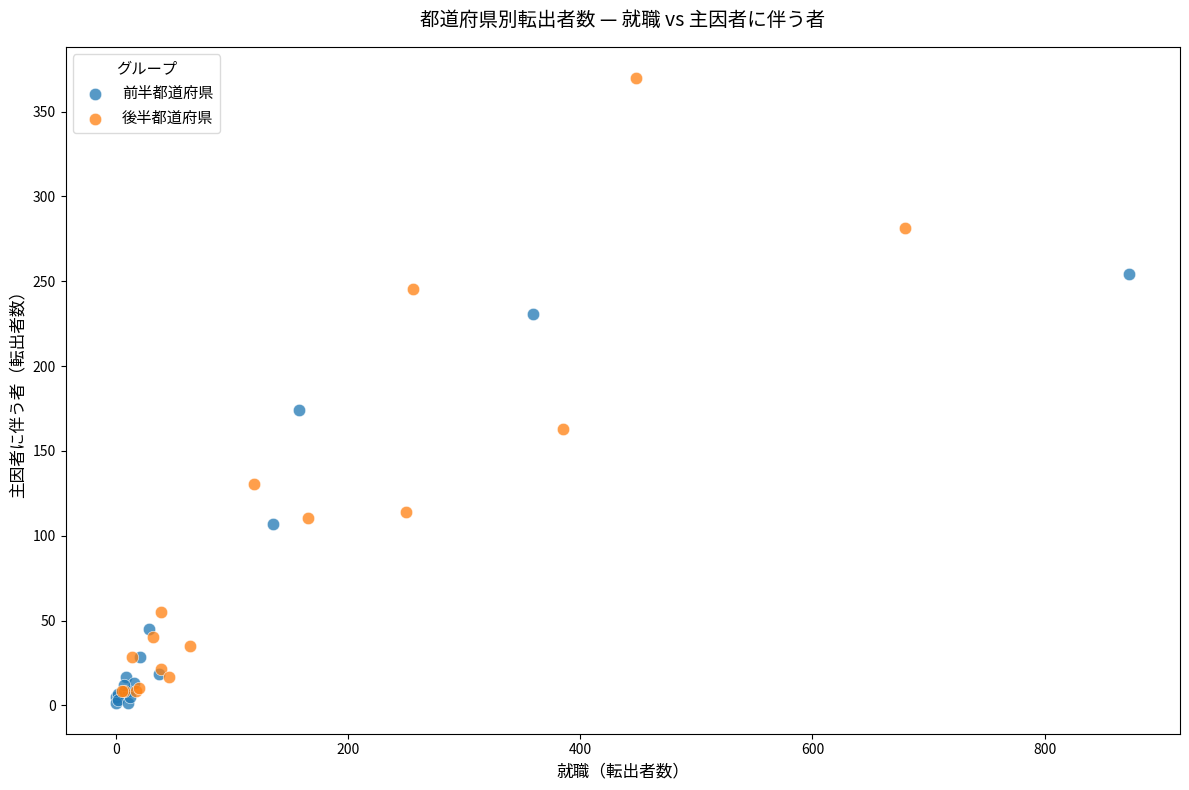

What are all the series names shown in the legend?

前半都道府県, 後半都道府県